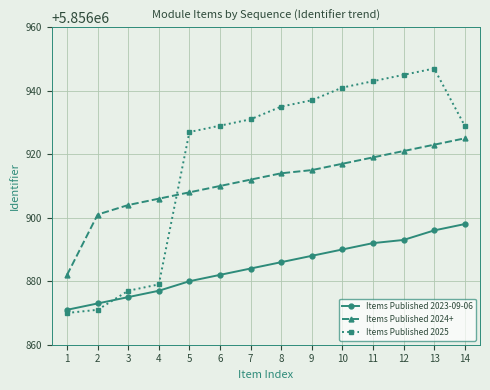

Which category has the highest value across all series?

13